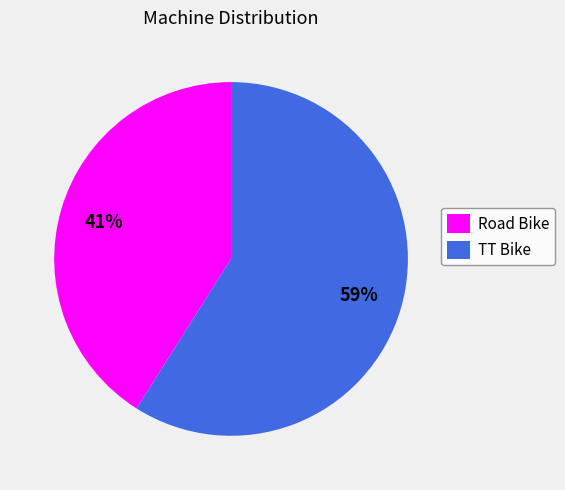

What percentage is the TT Bike slice, to the nearest percent?

59%